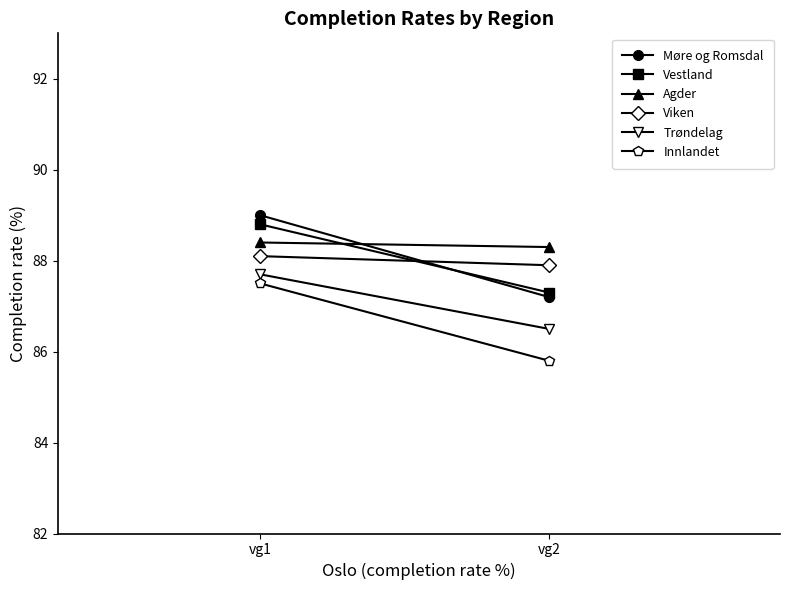

What is the difference between the maximum and minimum values in the Vestland series?

1.5